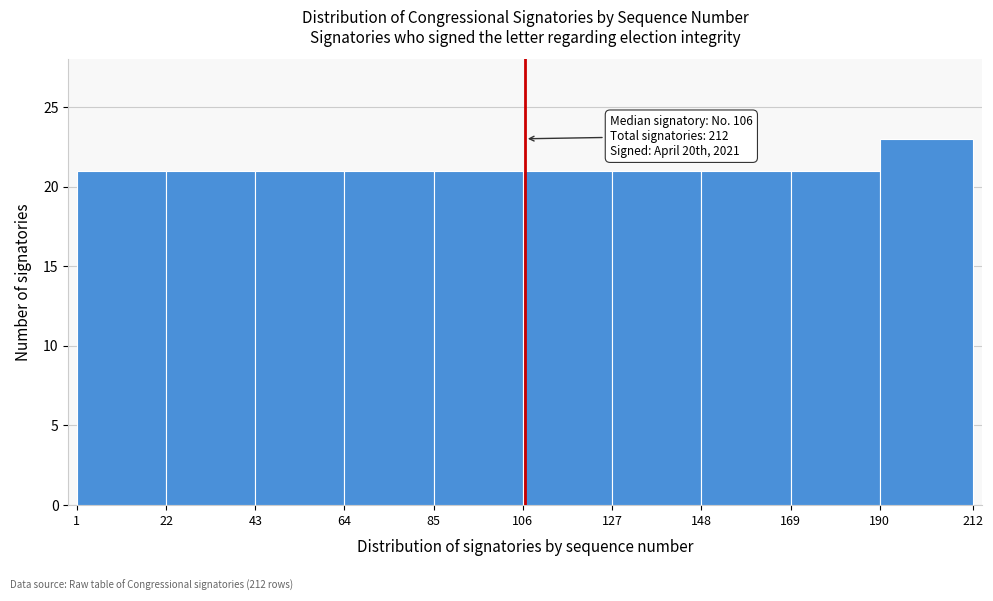

Over which range of the x-axis is the bar tallest?

190 to 212